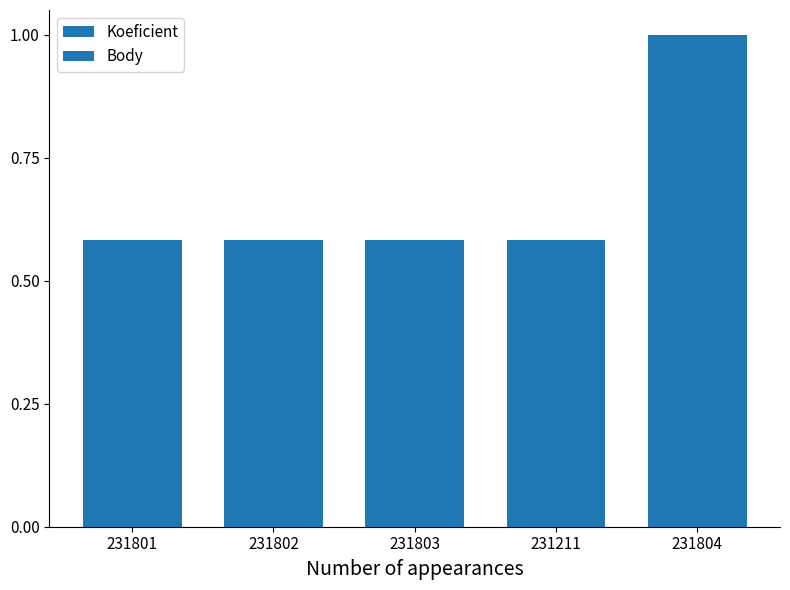

What is the lowest value of the Koeficient series?

0.6